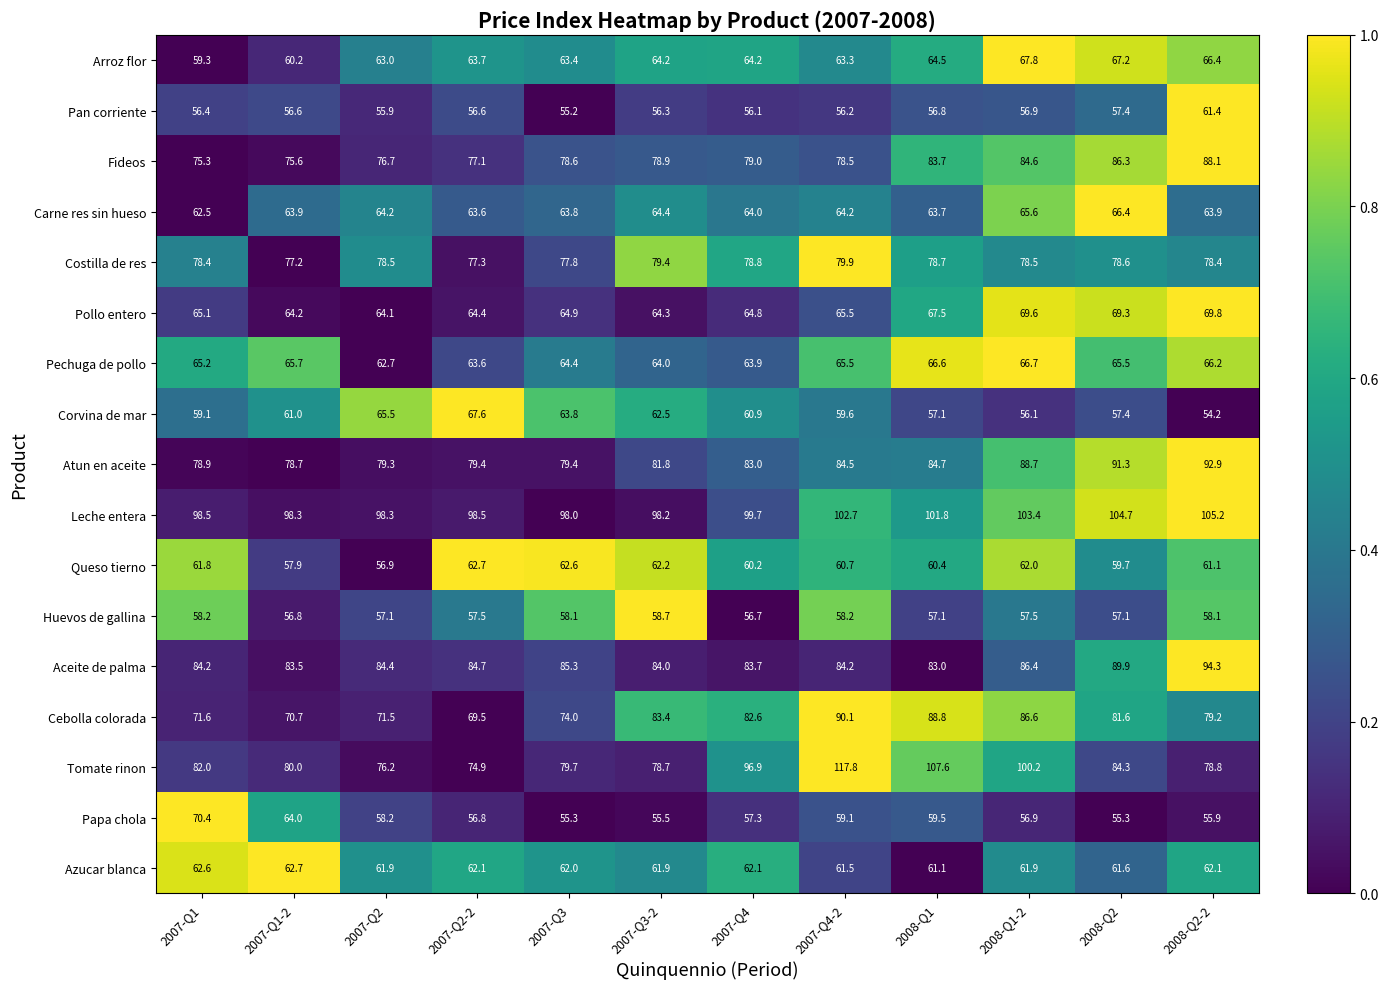

What is the difference between the highest and lowest values at 2008-Q1?

50.8